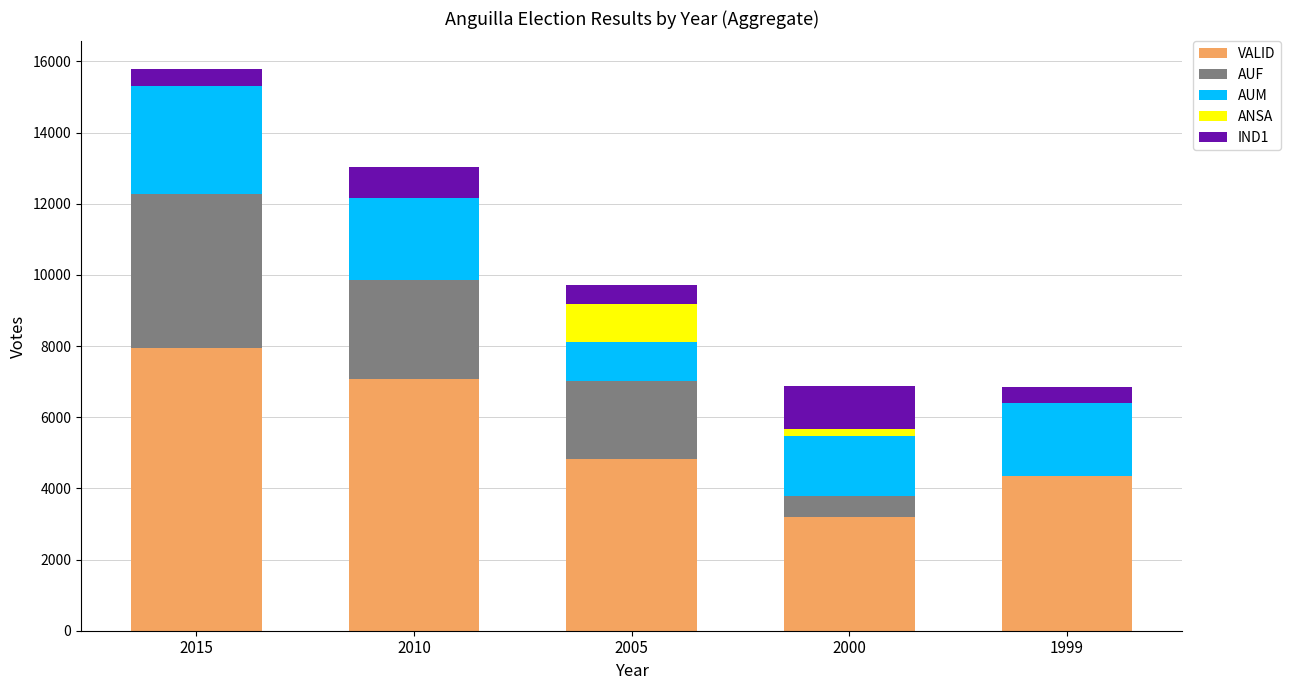

True or false: VALID has a value of 1786 at 1999.

False